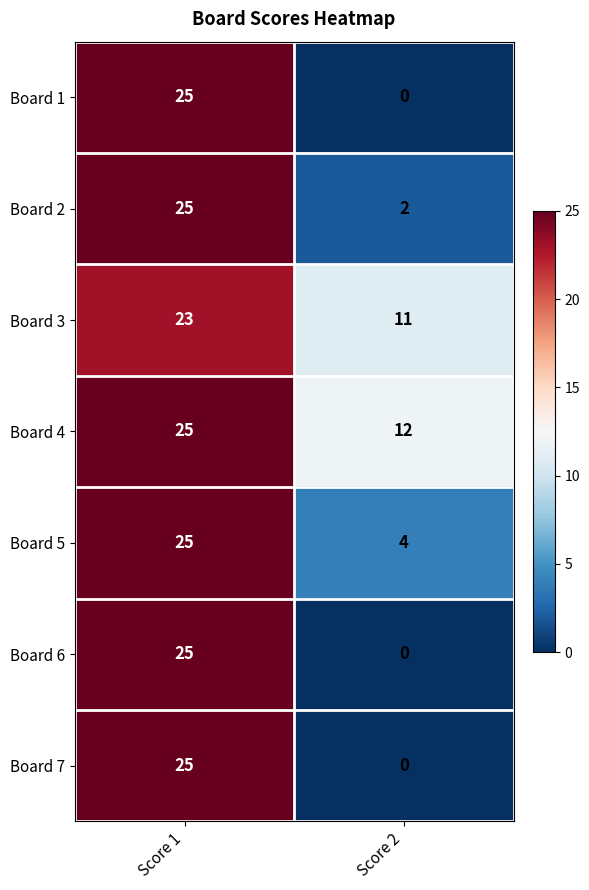

At which category does the chart reach its minimum across all series?

Score 2